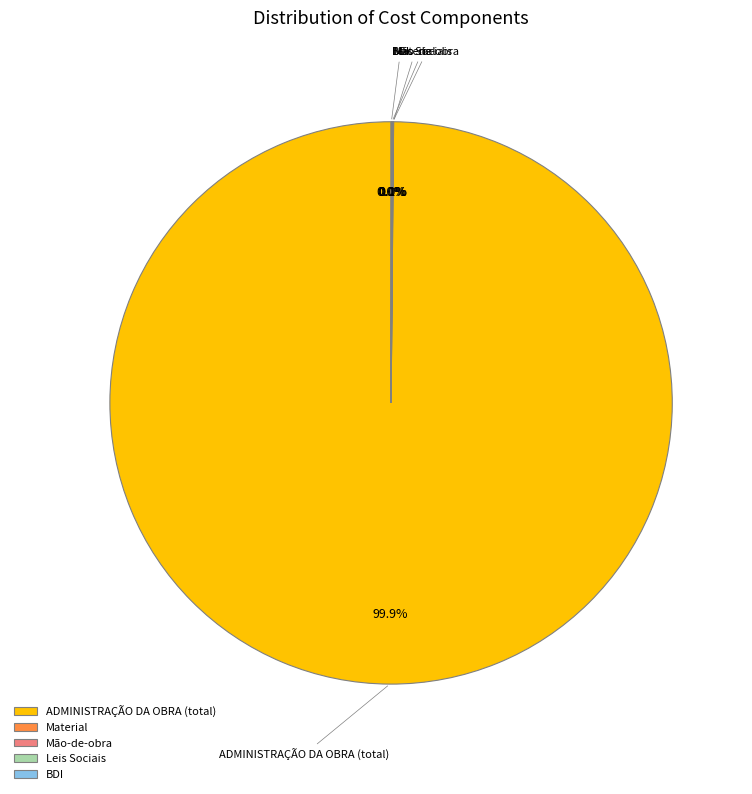

Which category has the biggest portion of the pie?

ADMINISTRAÇÃO DA OBRA (total)